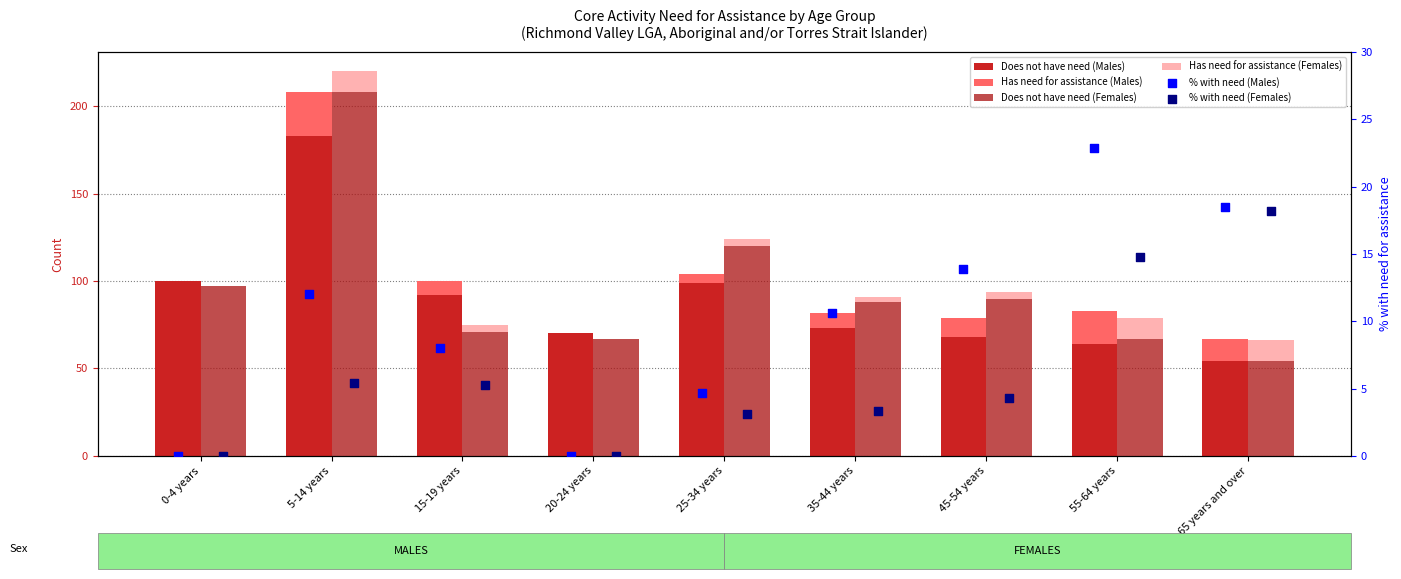

Which series has the largest total across all categories?

Does not have need (Females)